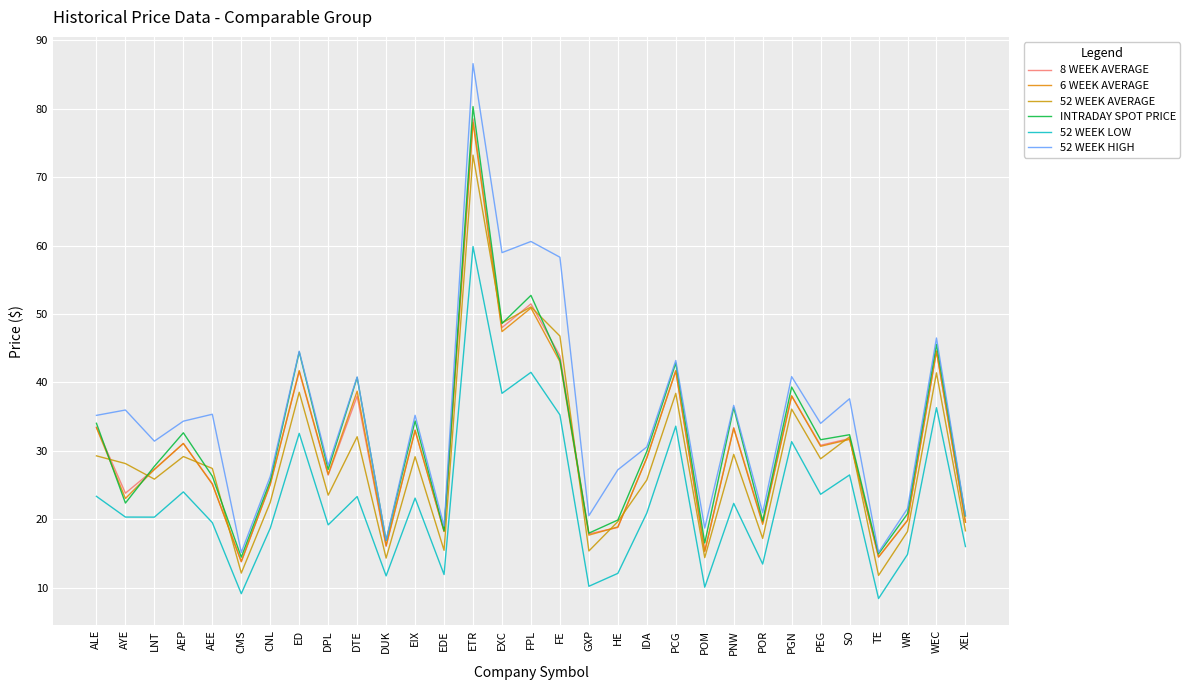

What value does the INTRADAY SPOT PRICE series have at PGN?

39.3